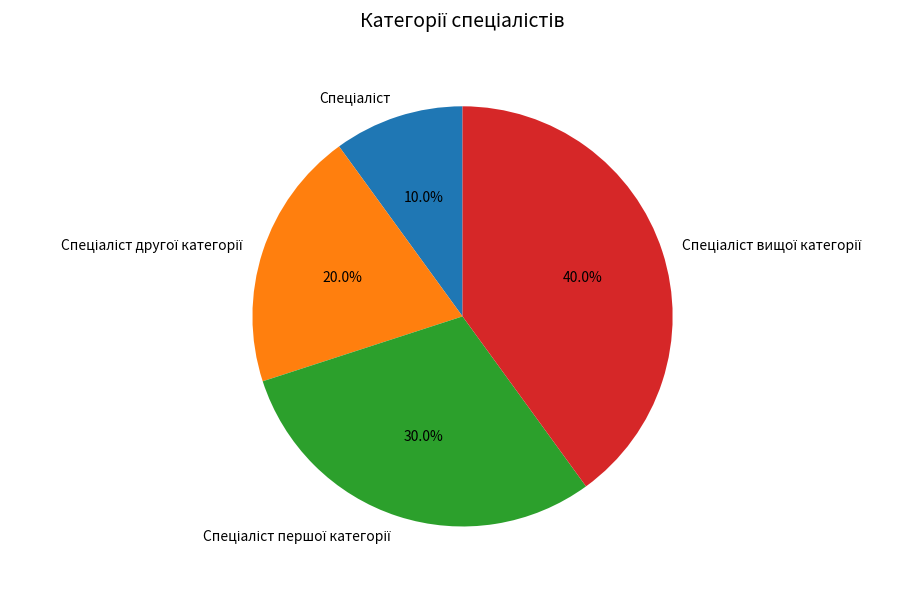

Does any single category account for the majority?

No